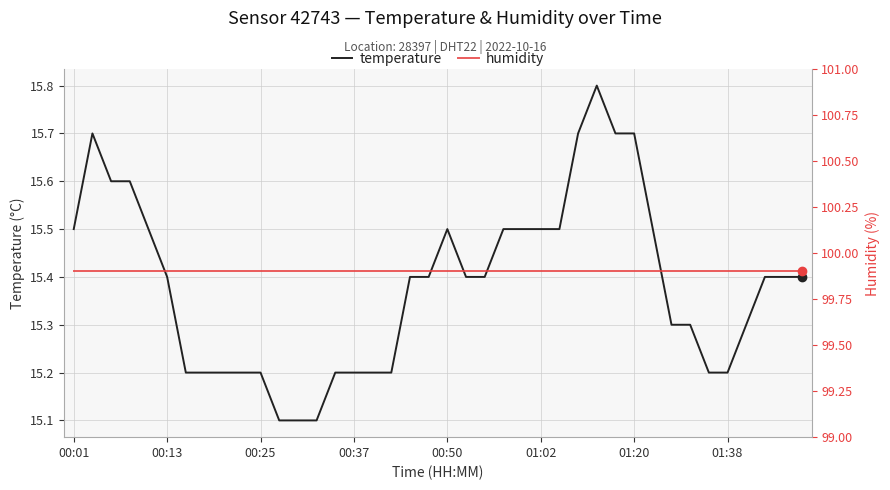

At which category does the chart reach its minimum across all series?

11